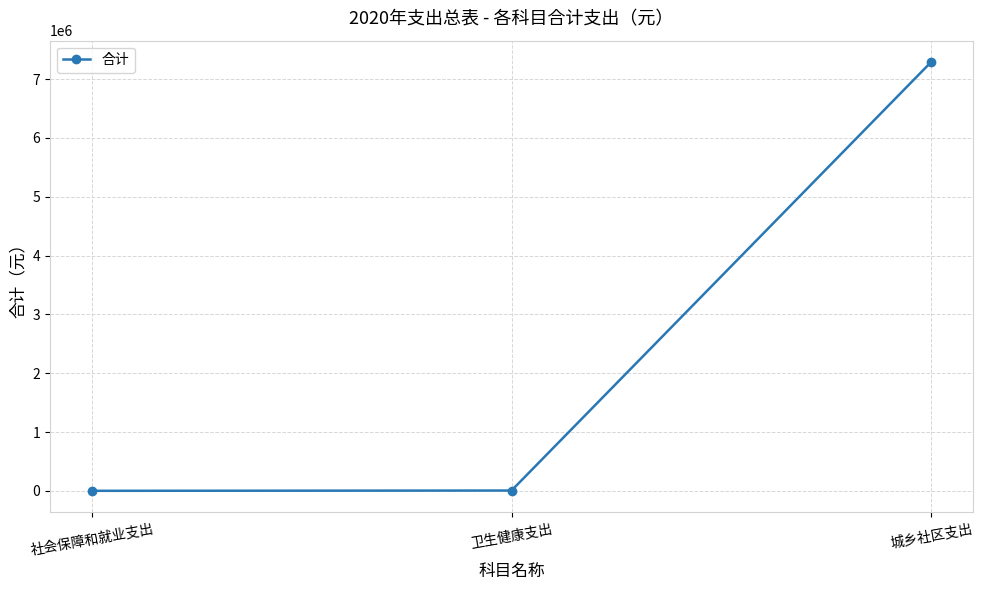

What is the minimum value shown in the chart?

150